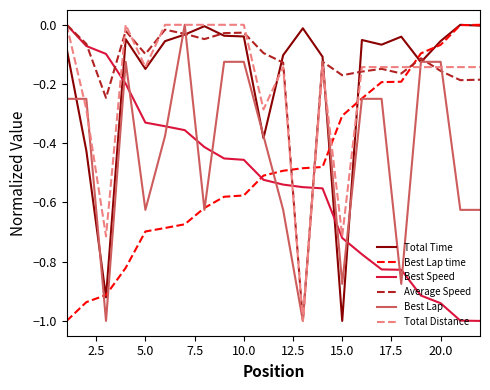

Is this an area chart (filled region under the line)?

No